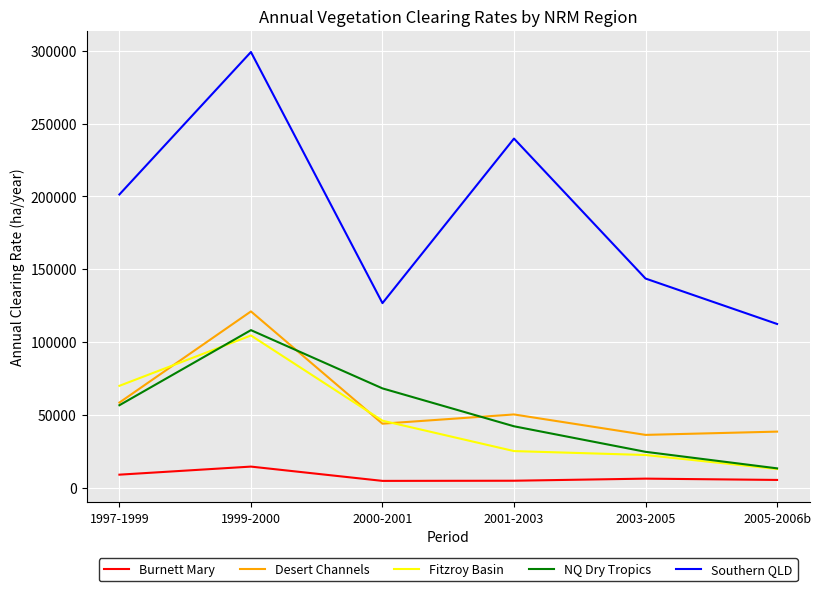

At which label does Burnett Mary reach its peak?

1999-2000